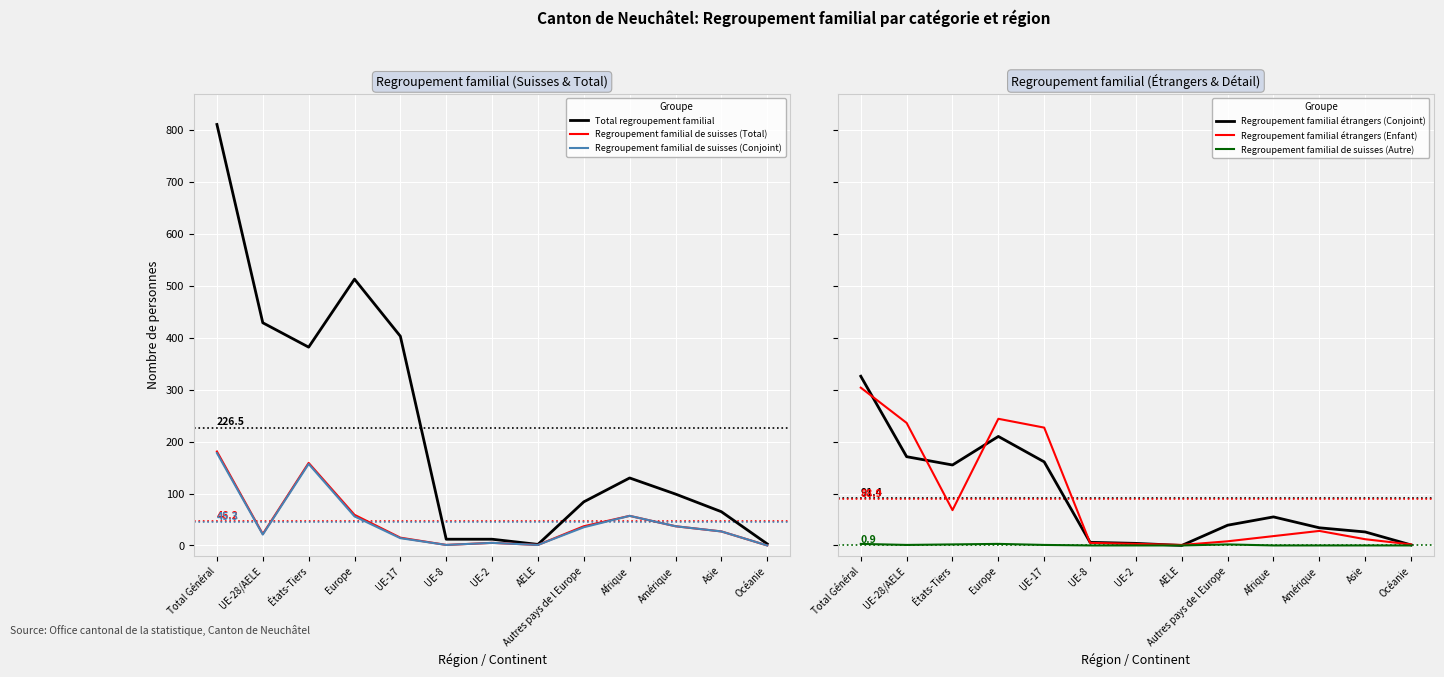

The value of Regroupement familial de suisses (Conjoint) at UE-17 is 24. True or false?

False